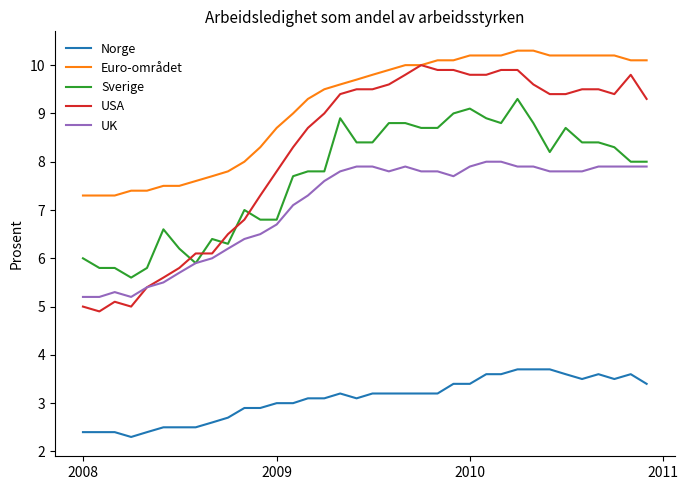

Which series has the largest range (max minus min)?

USA